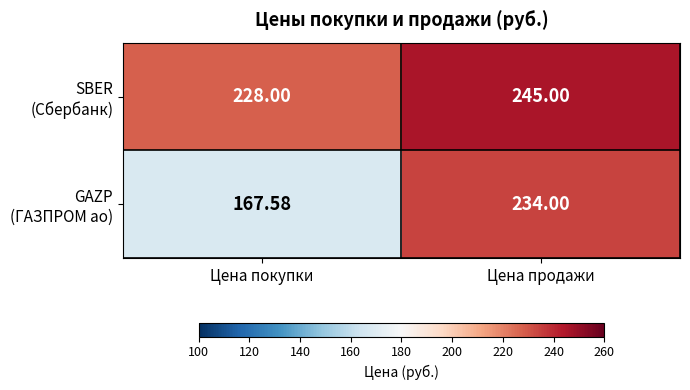

At which category does the chart reach its peak across all series?

Цена продажи